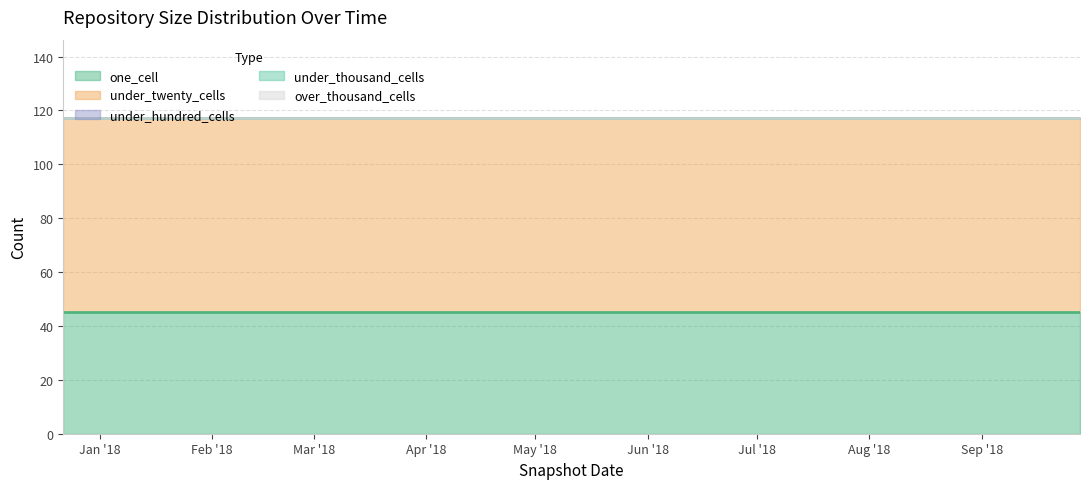

Which category has the highest value in the over_thousand_cells series?

2017-12-22